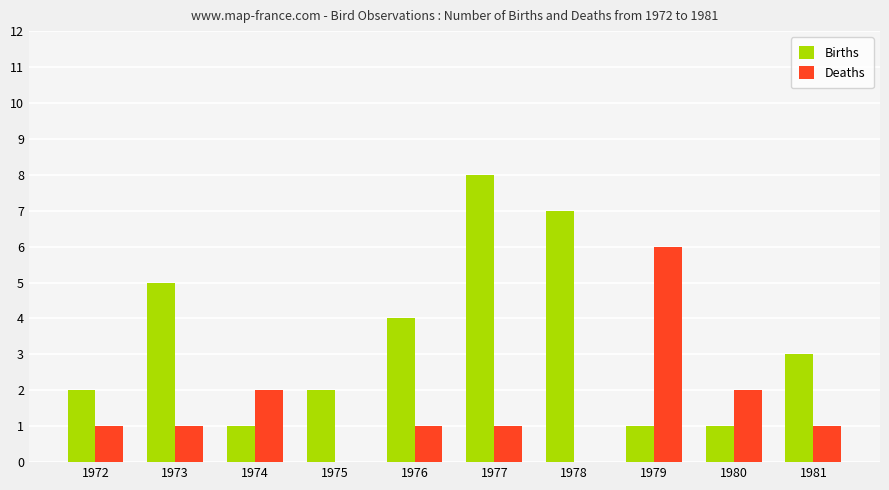

At which label does Births reach its peak?

1977